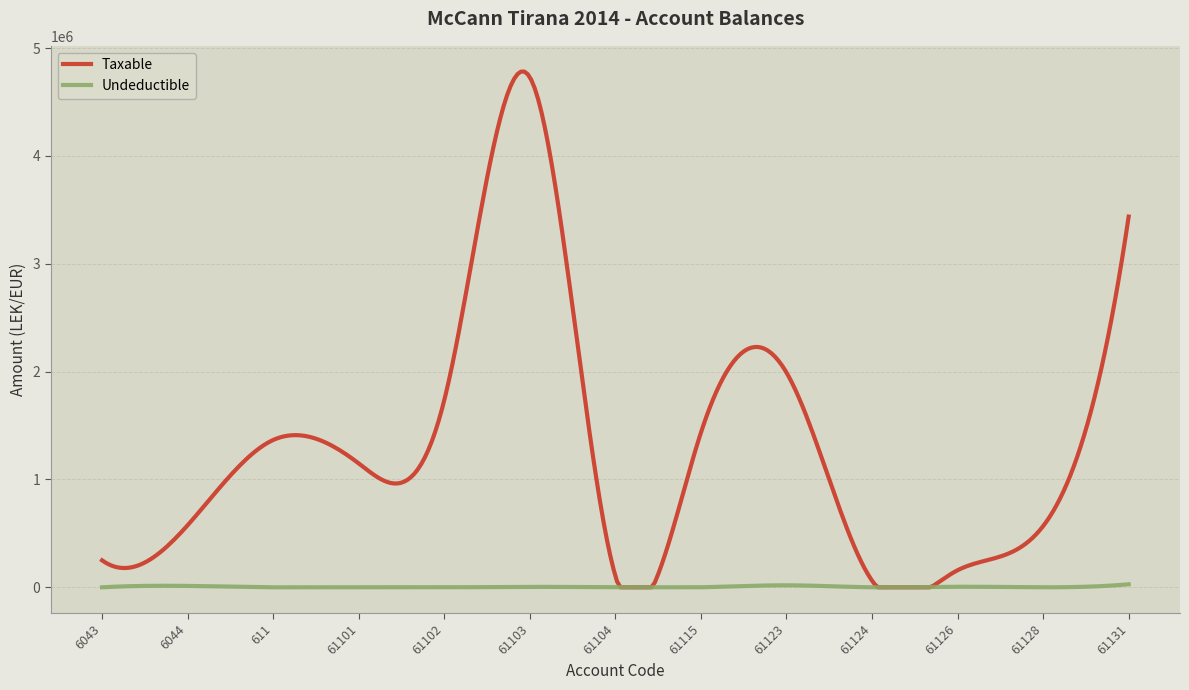

Rank the series by their average value, from highest to lowest.

Taxable, Undeductible